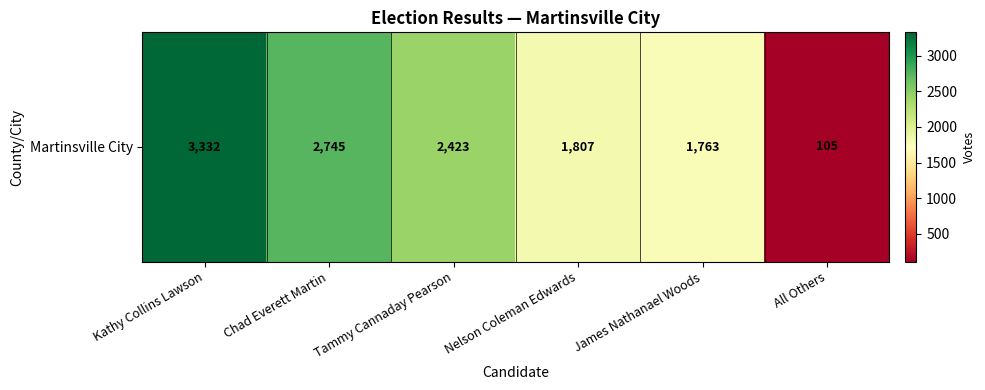

List the labels in order of value, smallest first.

All Others, James Nathanael Woods, Nelson Coleman Edwards, Tammy Cannaday Pearson, Chad Everett Martin, Kathy Collins Lawson